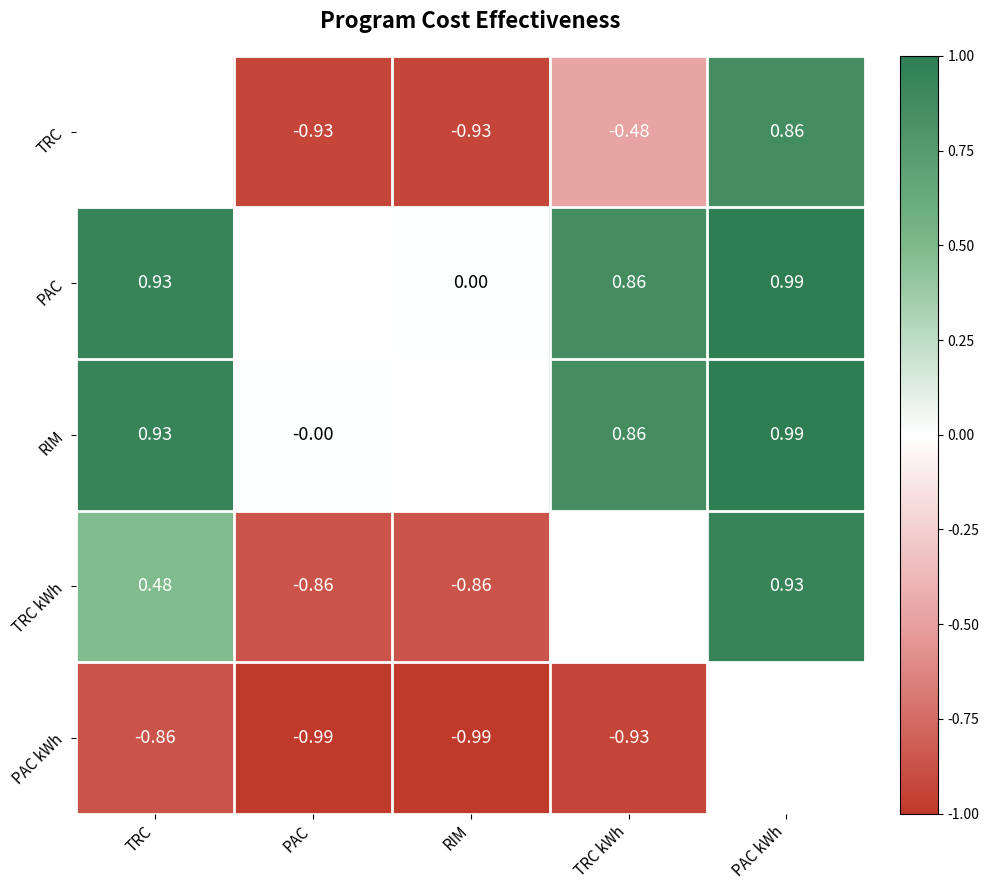

Which series changed the most between PAC and TRC kWh?

RIM